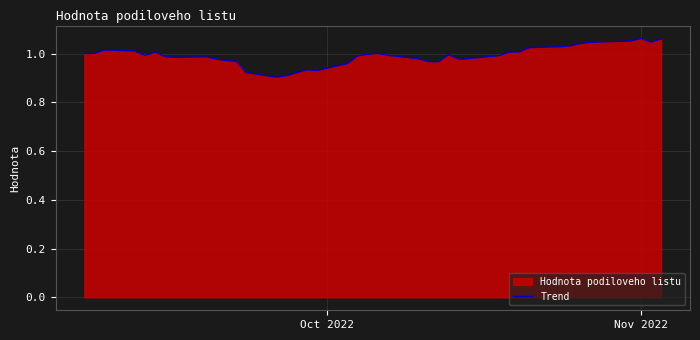

What is the value of the 26th point from the left?

1.0